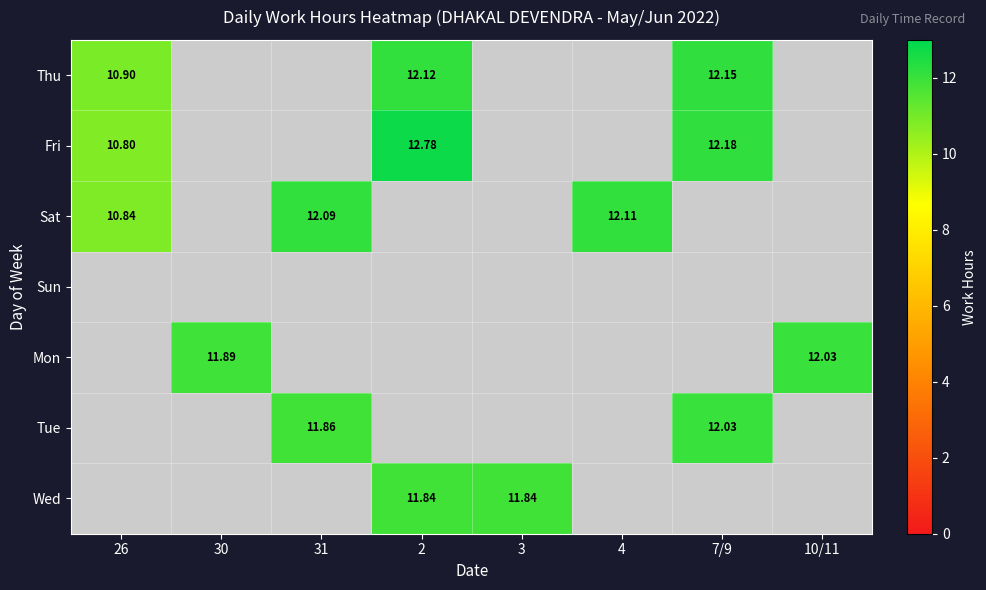

Between 26 and 10/11, which is larger?

26